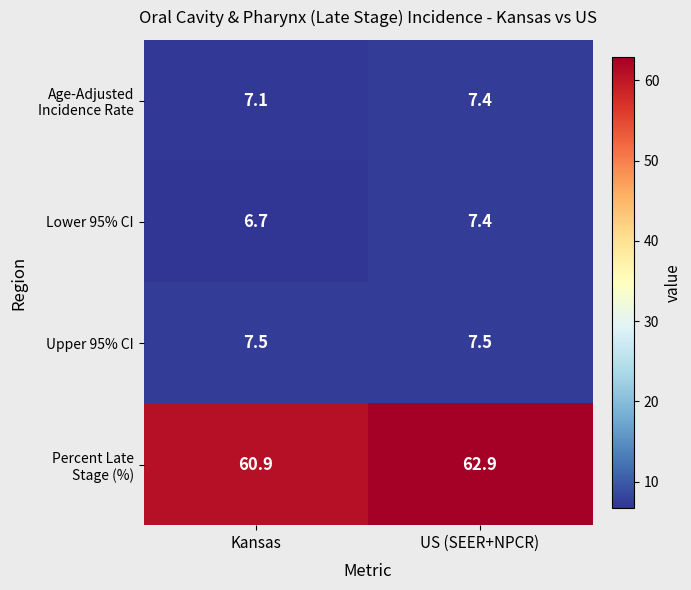

What is the greatest value displayed?

62.9